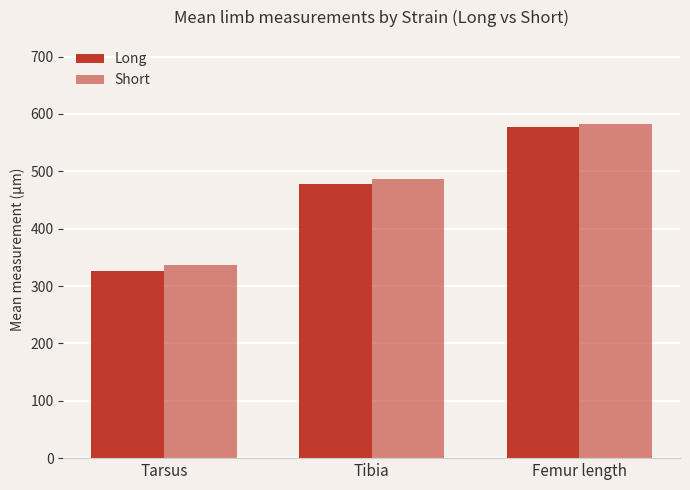

Which category has the lowest value in the Long series?

Tarsus